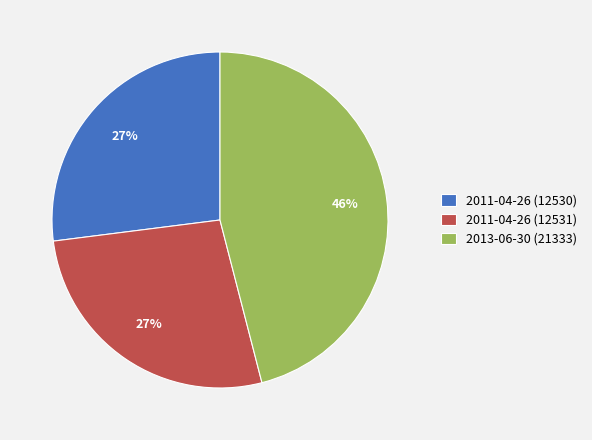

Which slice is the largest?

2013-06-30 (21333)